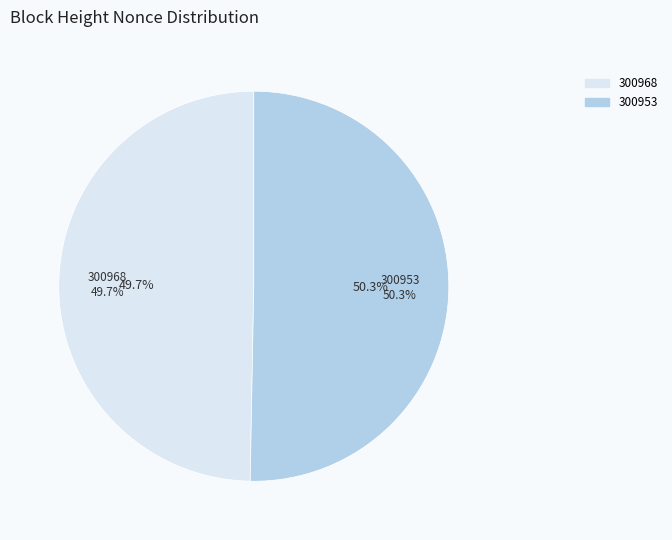

Which slice represents more than half of the pie?

300953